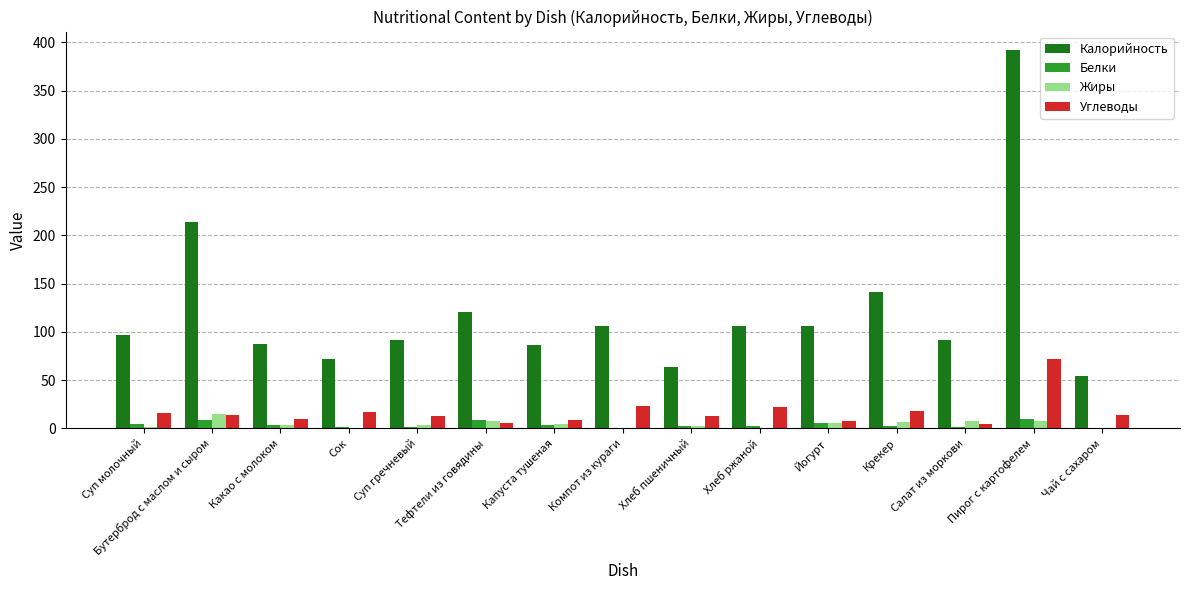

What is the highest value of the Белки series?

9.1